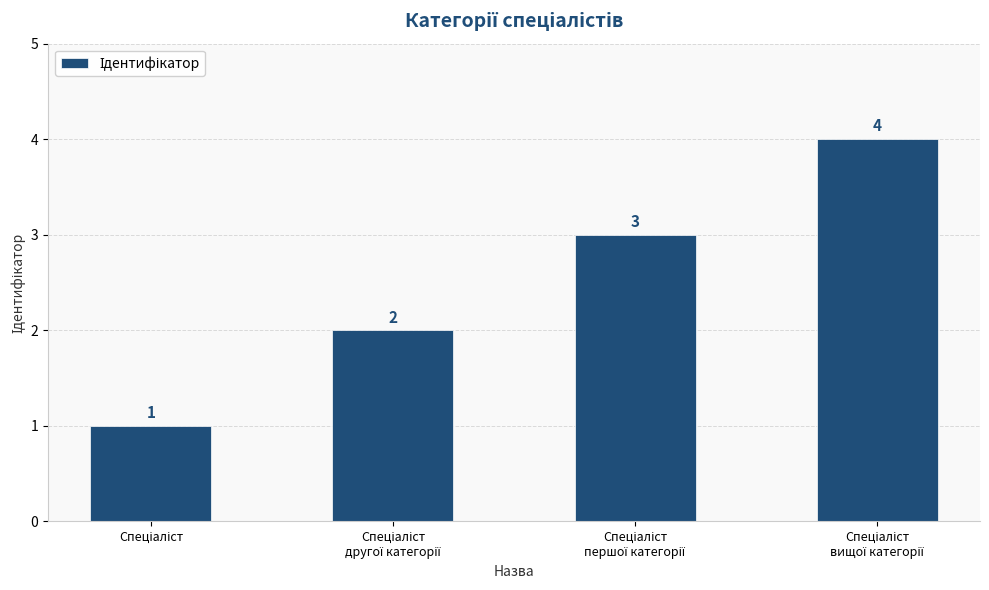

Reading left to right, extract all data points from this chart.

1	2	3	4